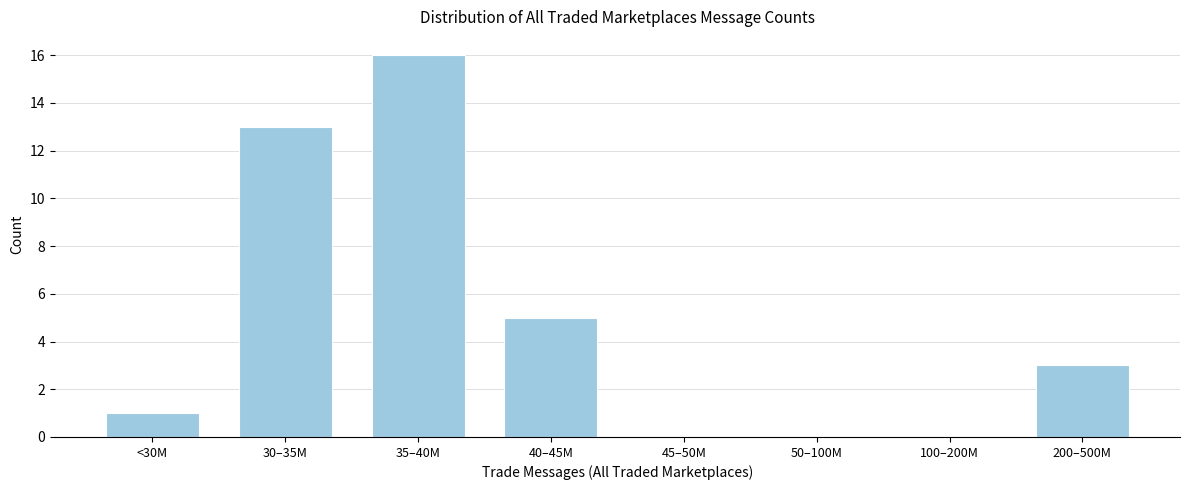

Reading left to right, list all the values displayed in this chart.

<30M=1	30–35M=13	35–40M=16	40–45M=5	45–50M=0	50–100M=0	100–200M=0	200–500M=3